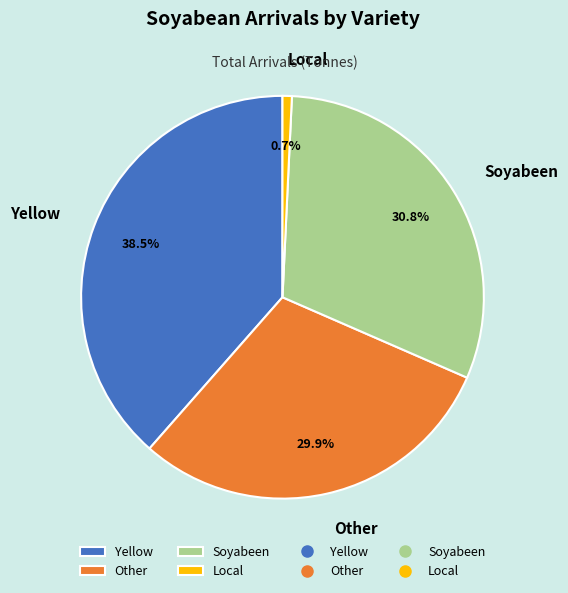

Approximately how many times larger is the value at Local compared to Yellow?

0.0